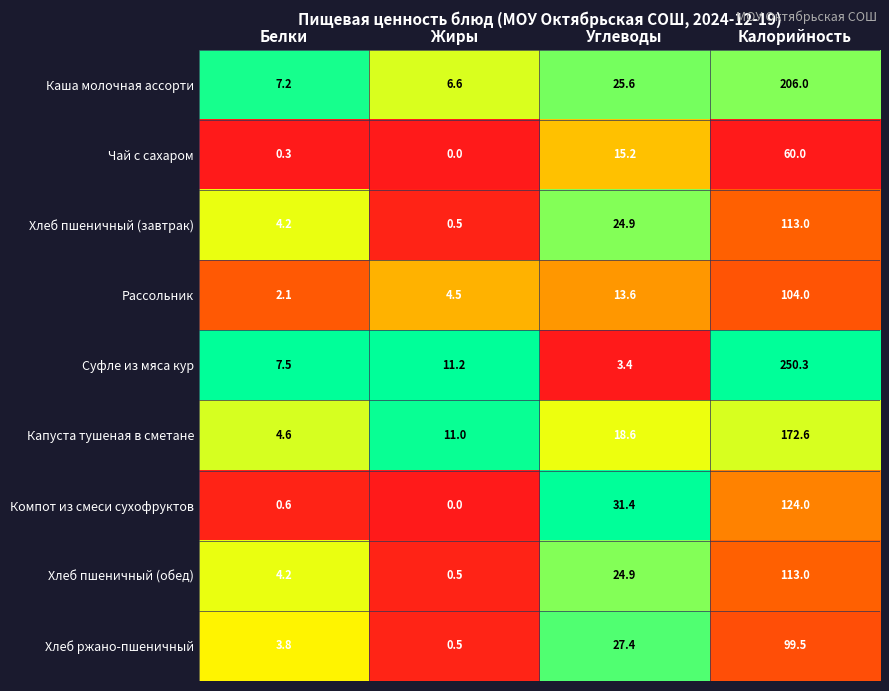

Which series has the largest total across all categories?

Суфле из мяса кур